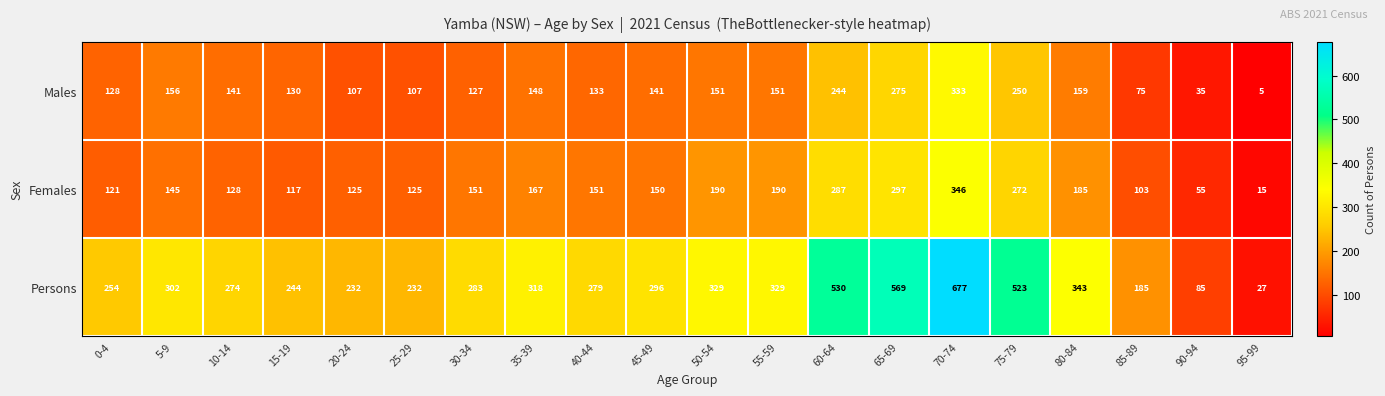

What is the approximate value of Females at 85-89?

103